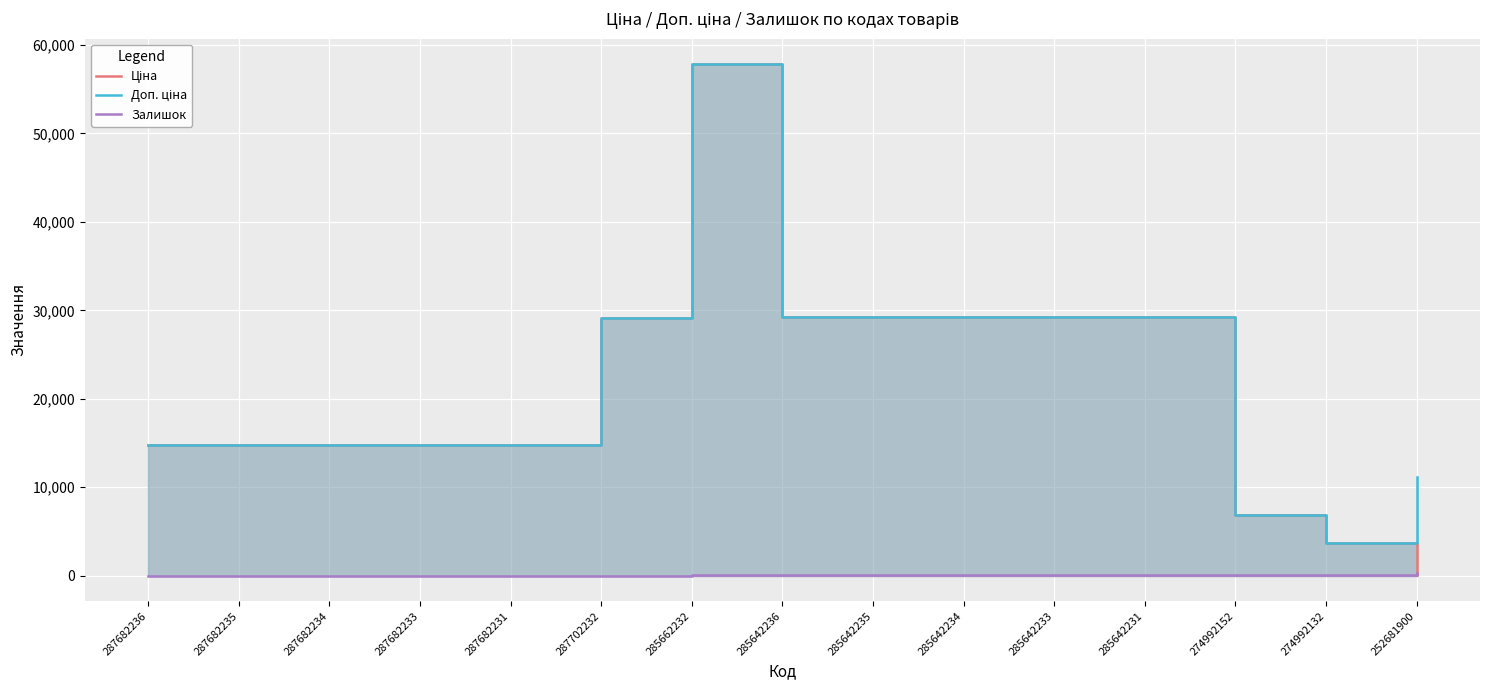

How many data points in Ціна are less than 14800?

3